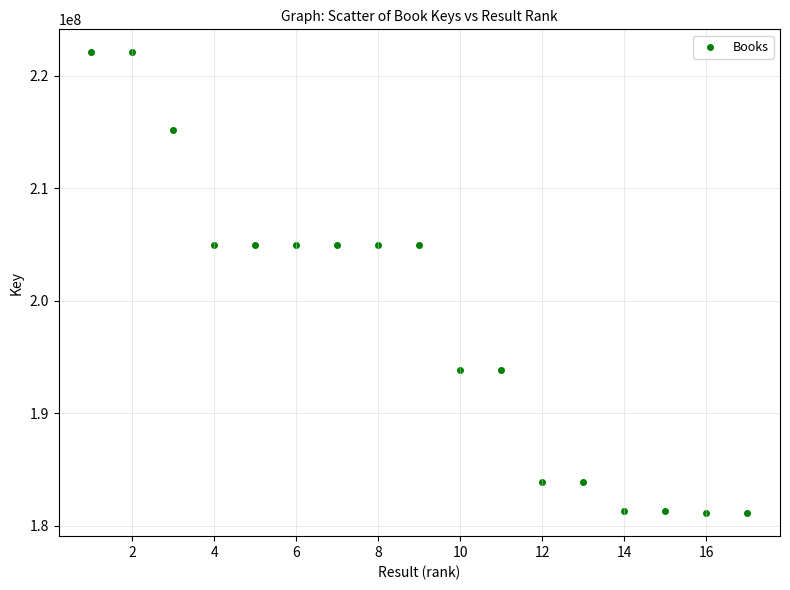

What is the range of Y values (max minus min)?

40931455